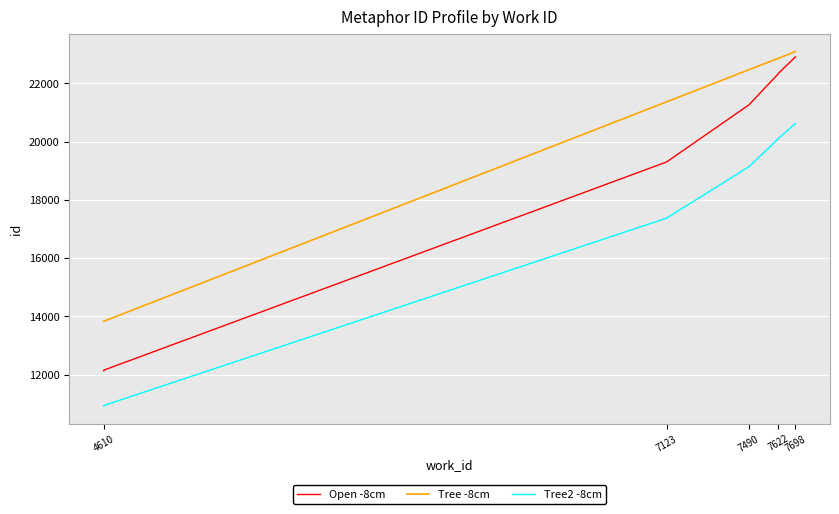

How many lines are shown in the chart?

3